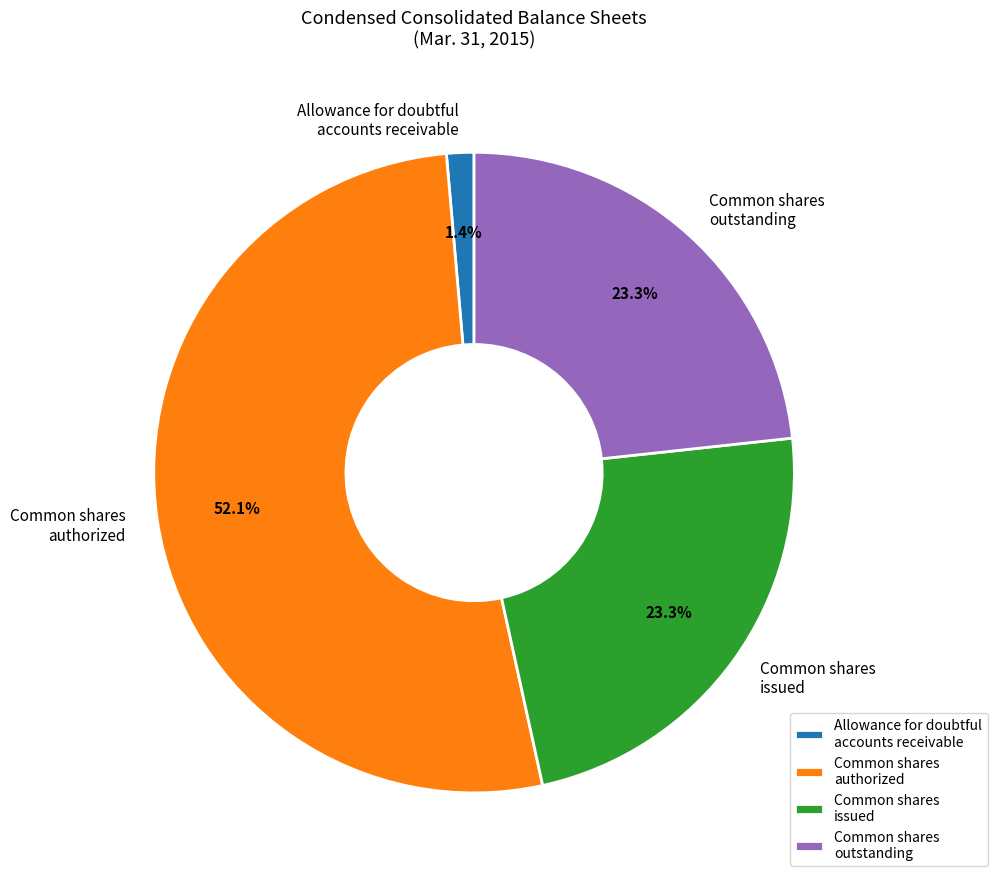

What is the majority slice?

Common shares authorized